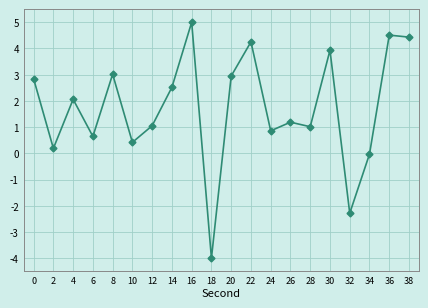

Where is the data nearest to the value 0?

34